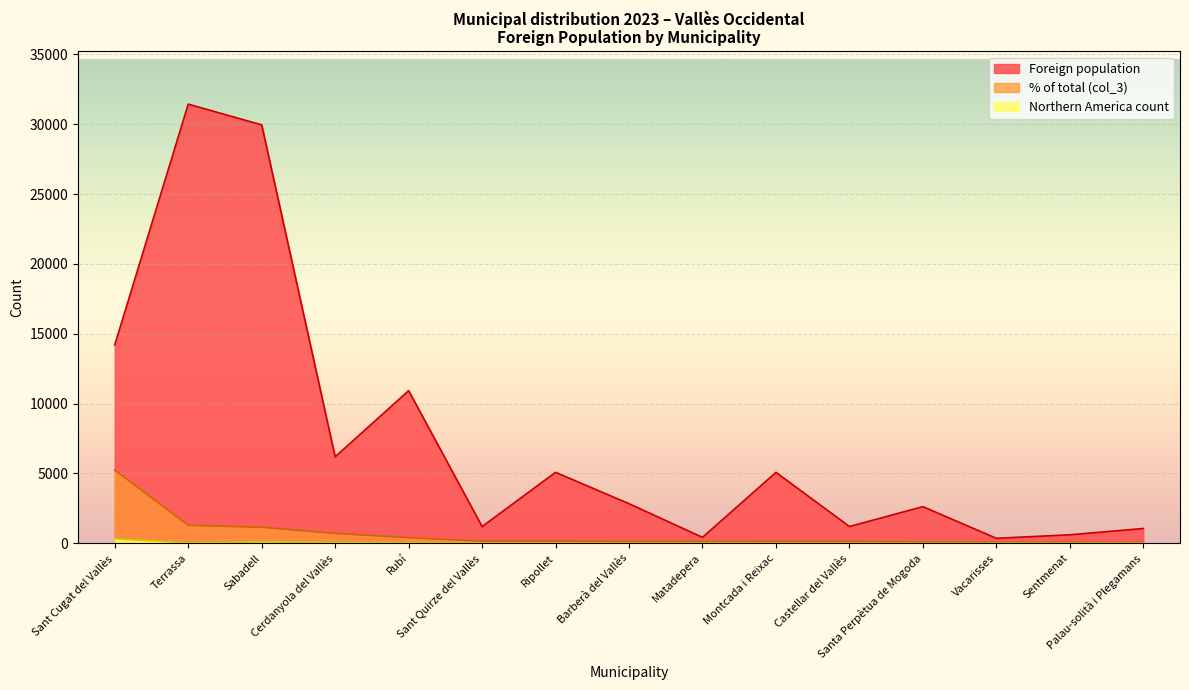

How many data points in Northern America count are above 12?

7